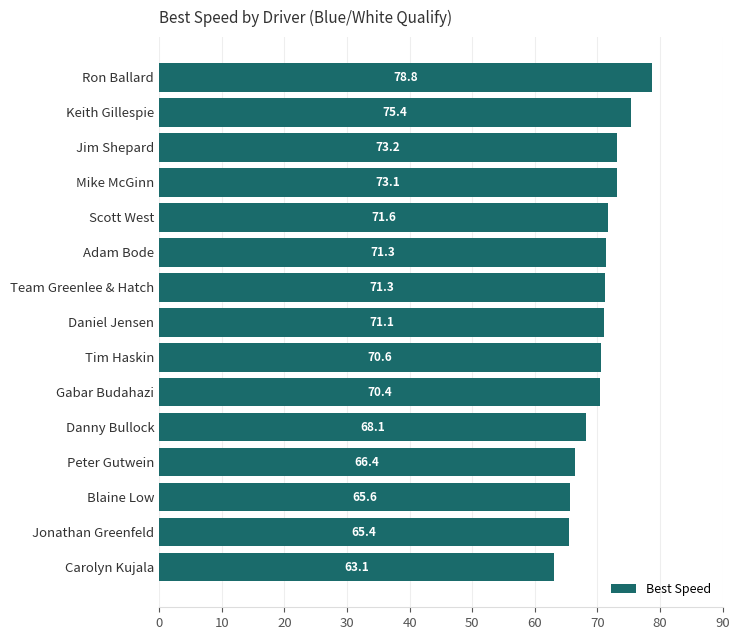

What is the smallest value displayed?

63.1